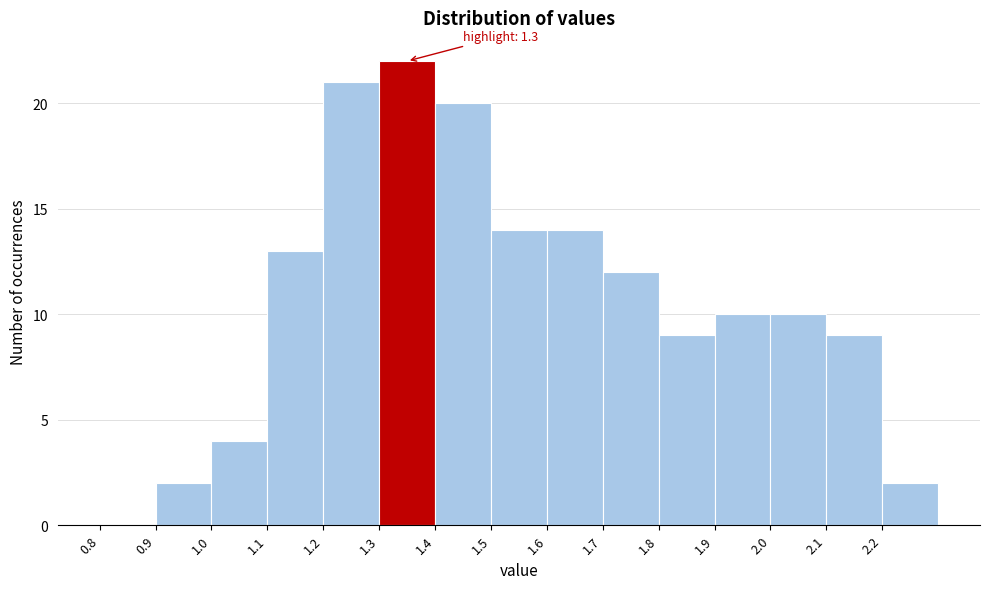

Which range on the x-axis has the tallest bar?

1.3 to 1.4